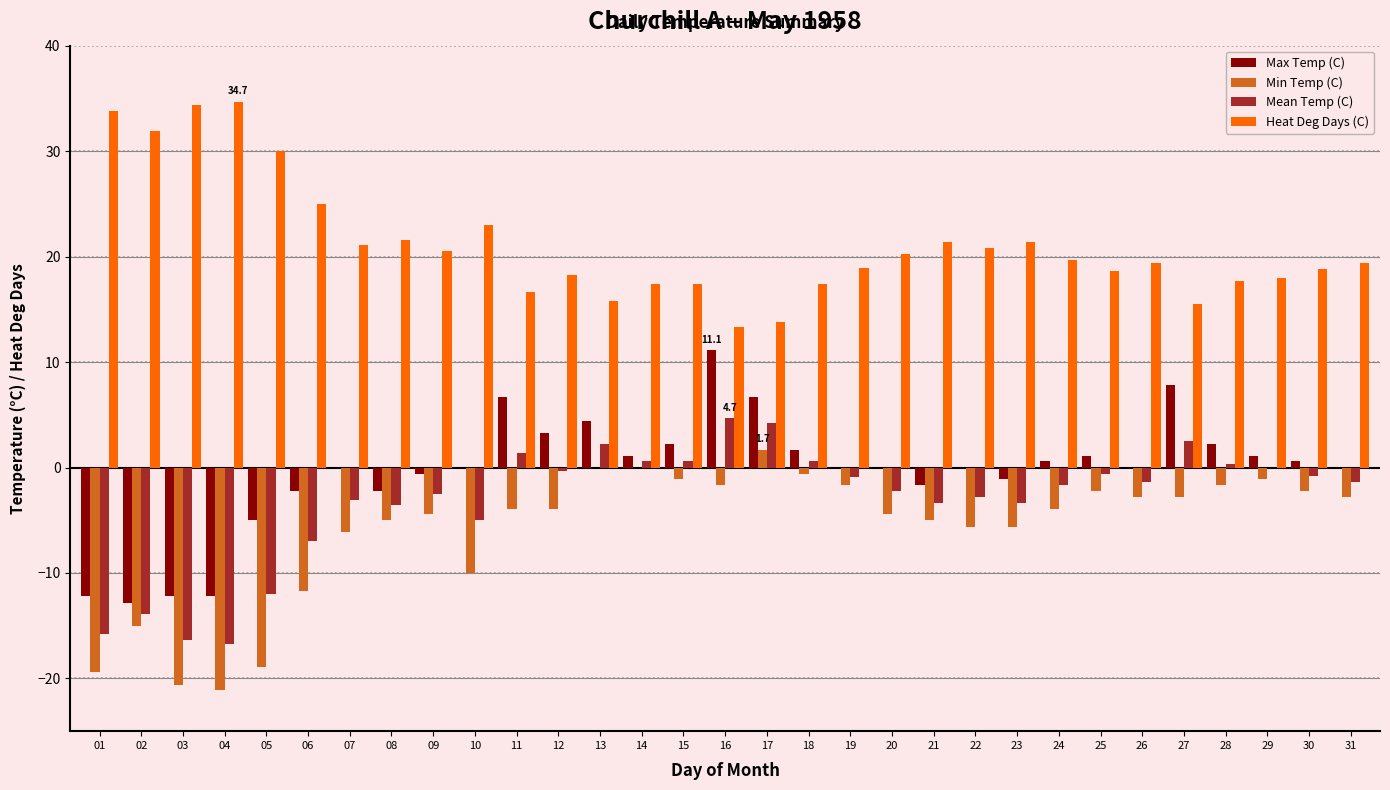

What is the maximum value shown in the chart?

34.7